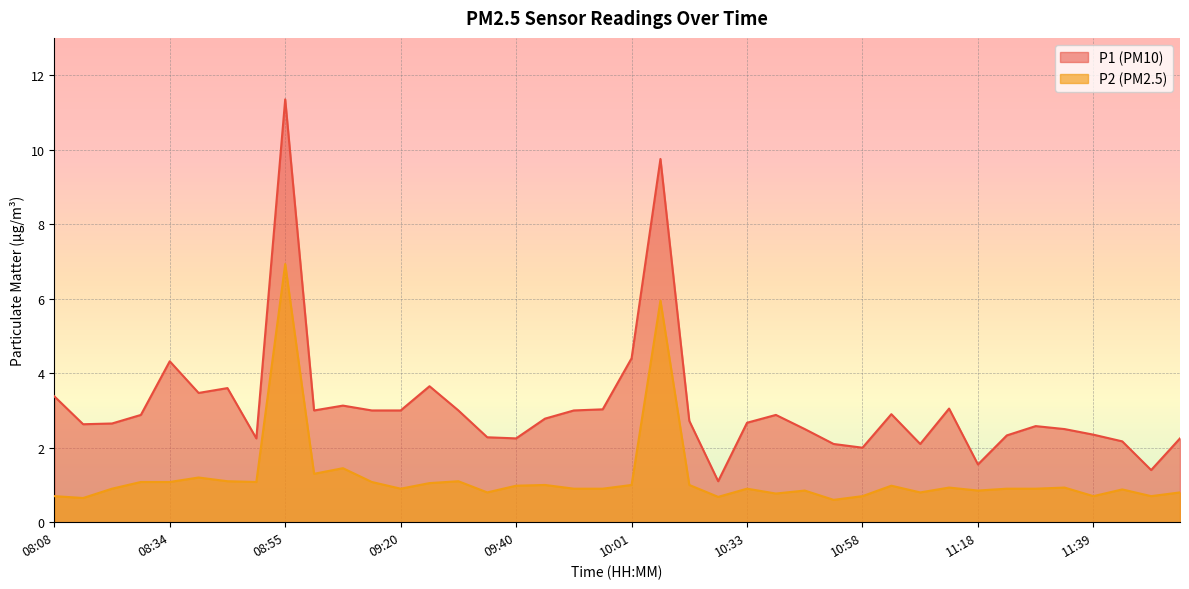

True or false: P2 and P1 cross at least once.

False